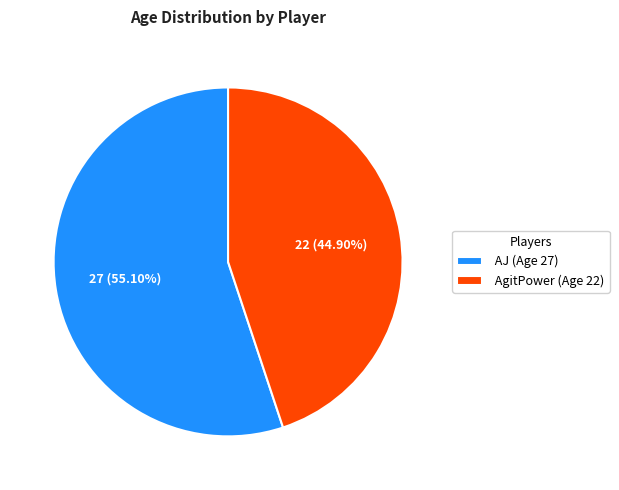

Is there a majority slice in this chart?

Yes